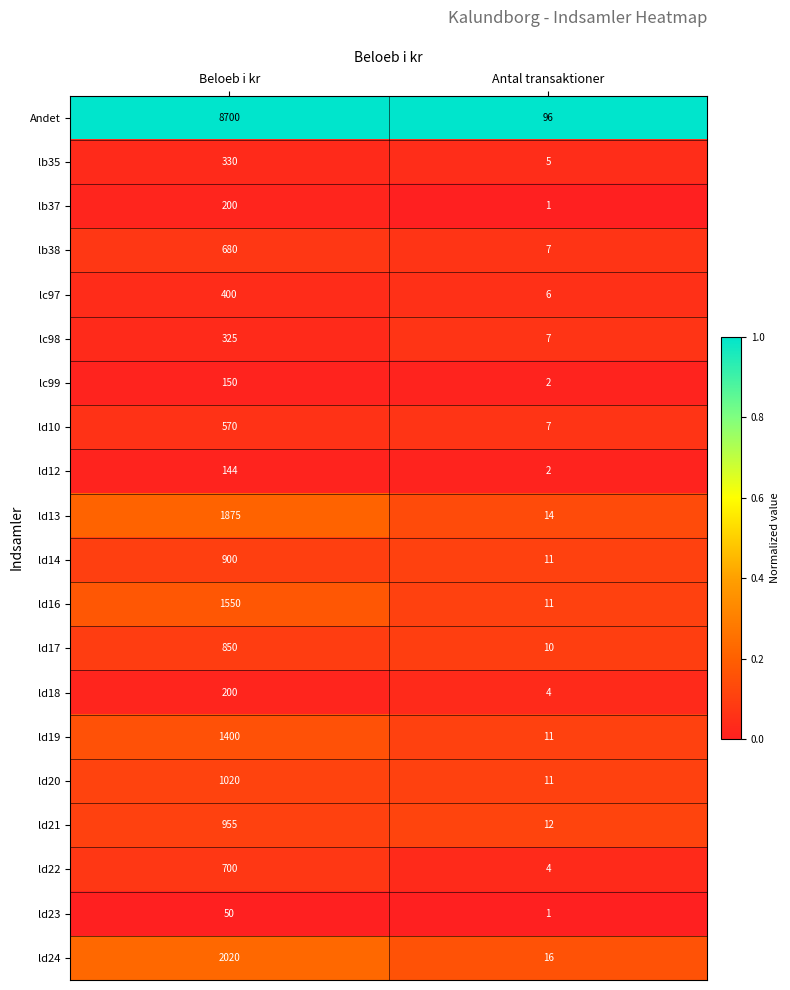

Which series changed the most between Beloeb i kr and Antal transaktioner?

Andet